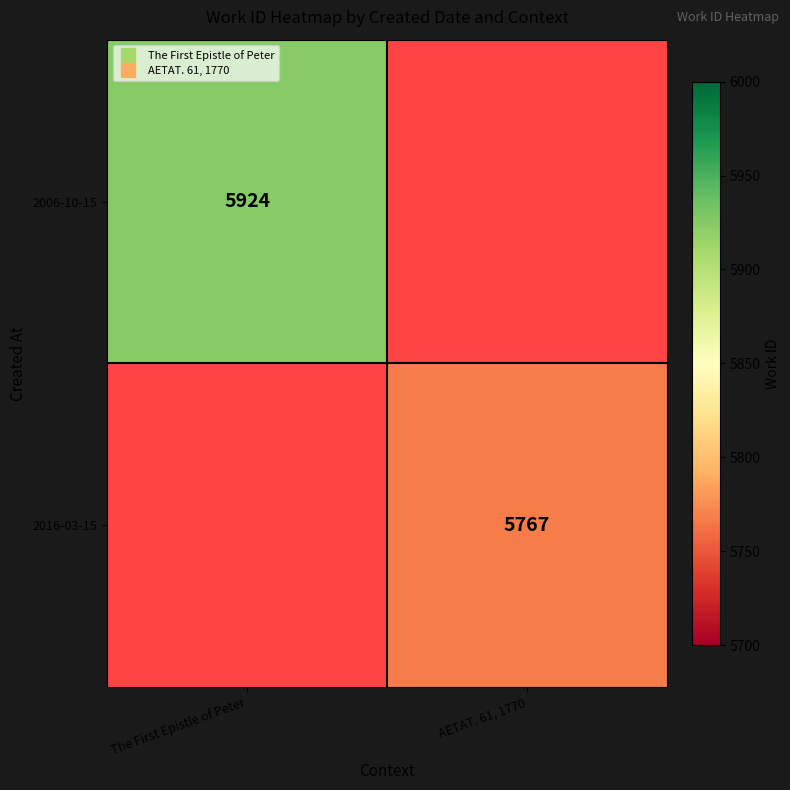

Count the number of data series in this chart.

2